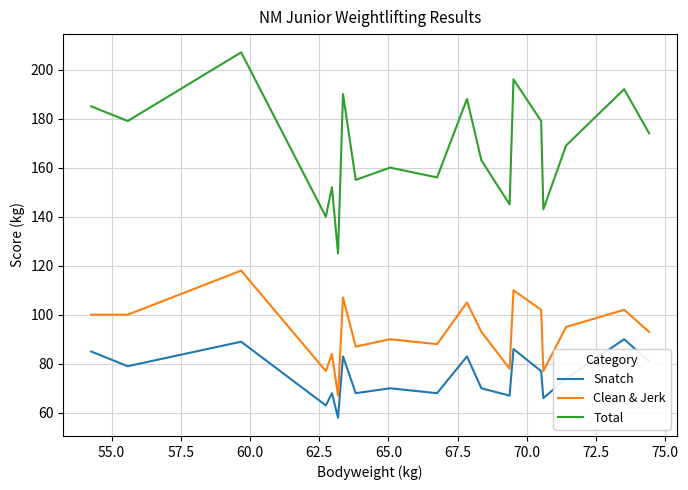

How many lines are shown in the chart?

3